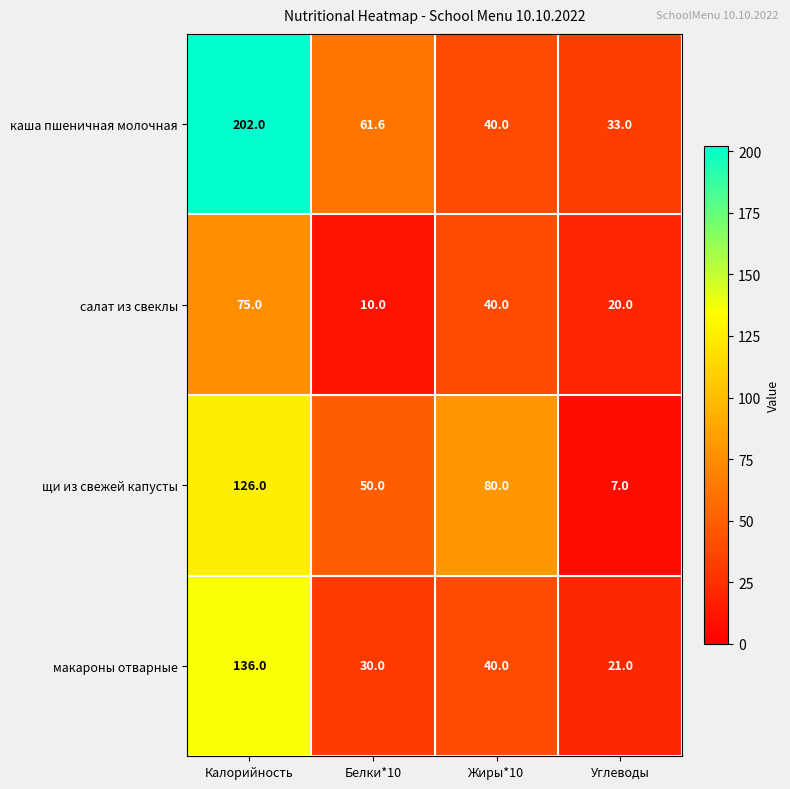

How many distinct data groups are displayed?

4